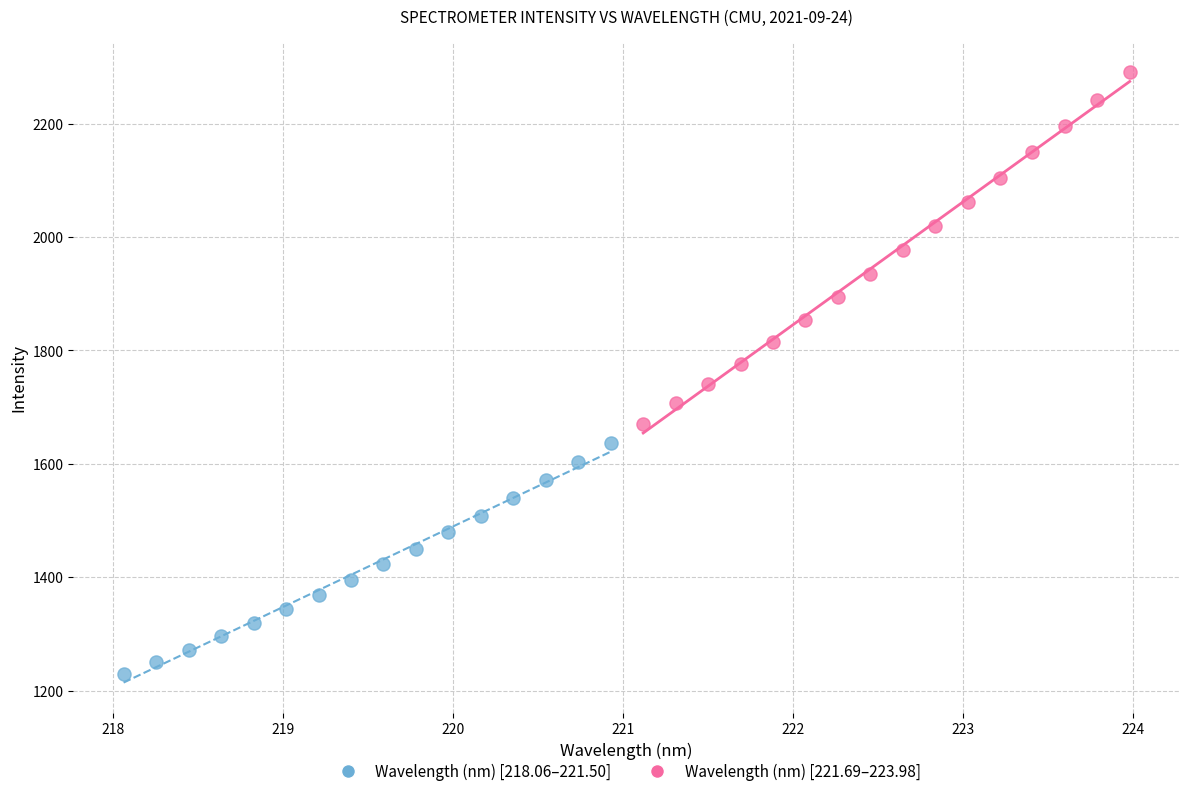

Which series has the largest Y range (max minus min)?

Wavelength (nm) [221.69–223.98]